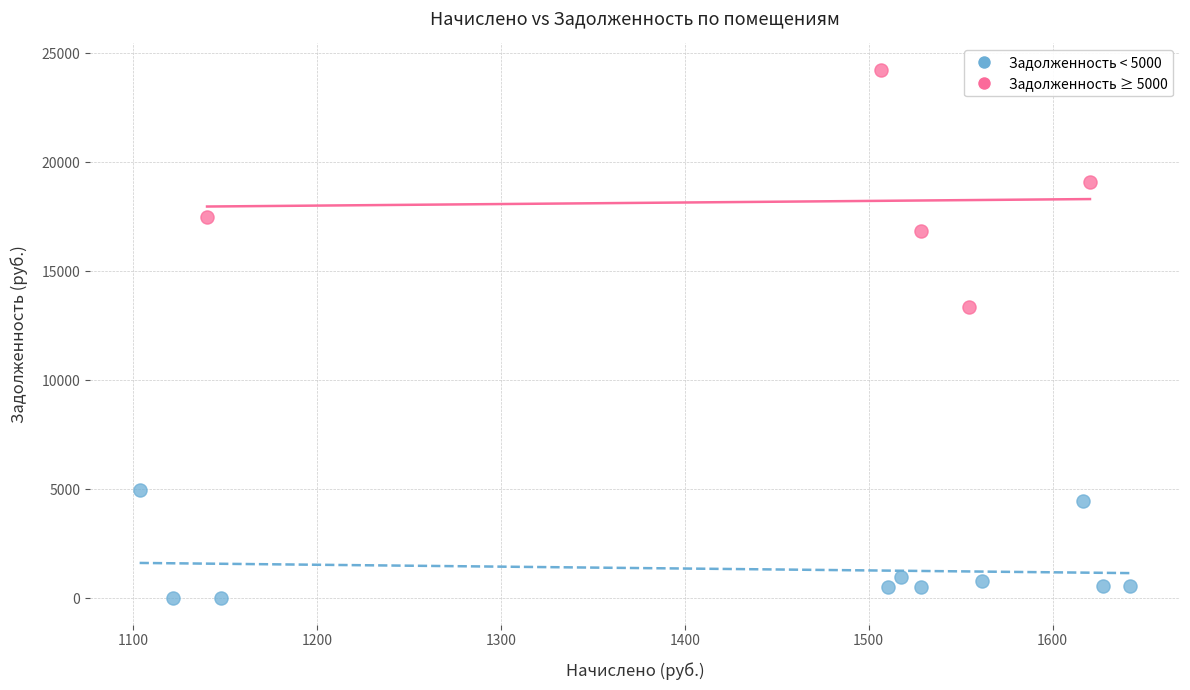

What are all the series names shown in the legend?

Задолженность < 5000, Задолженность ≥ 5000